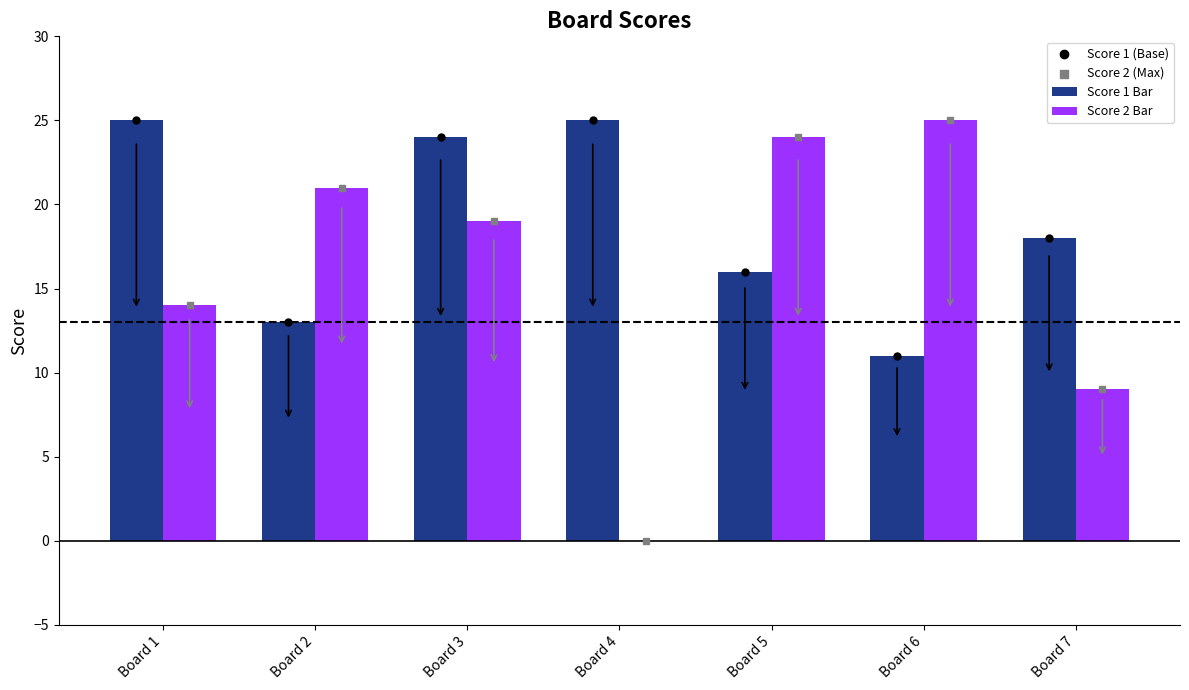

At which category is the sum across all series the highest?

Board 3